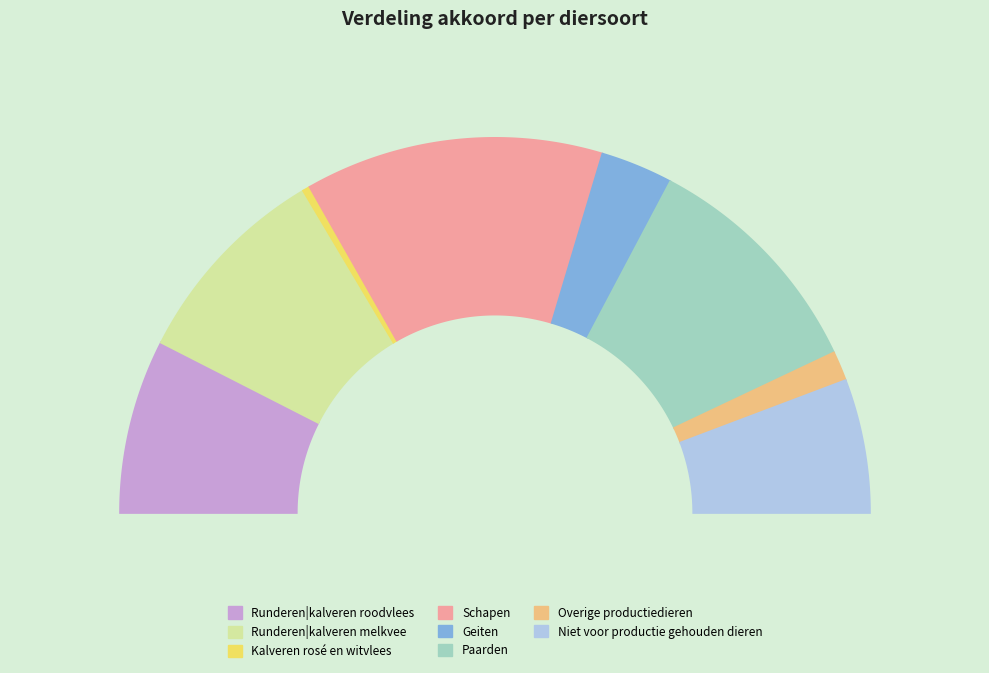

What portion of the pie excludes Kalveren rosé en witvlees?

99.4%